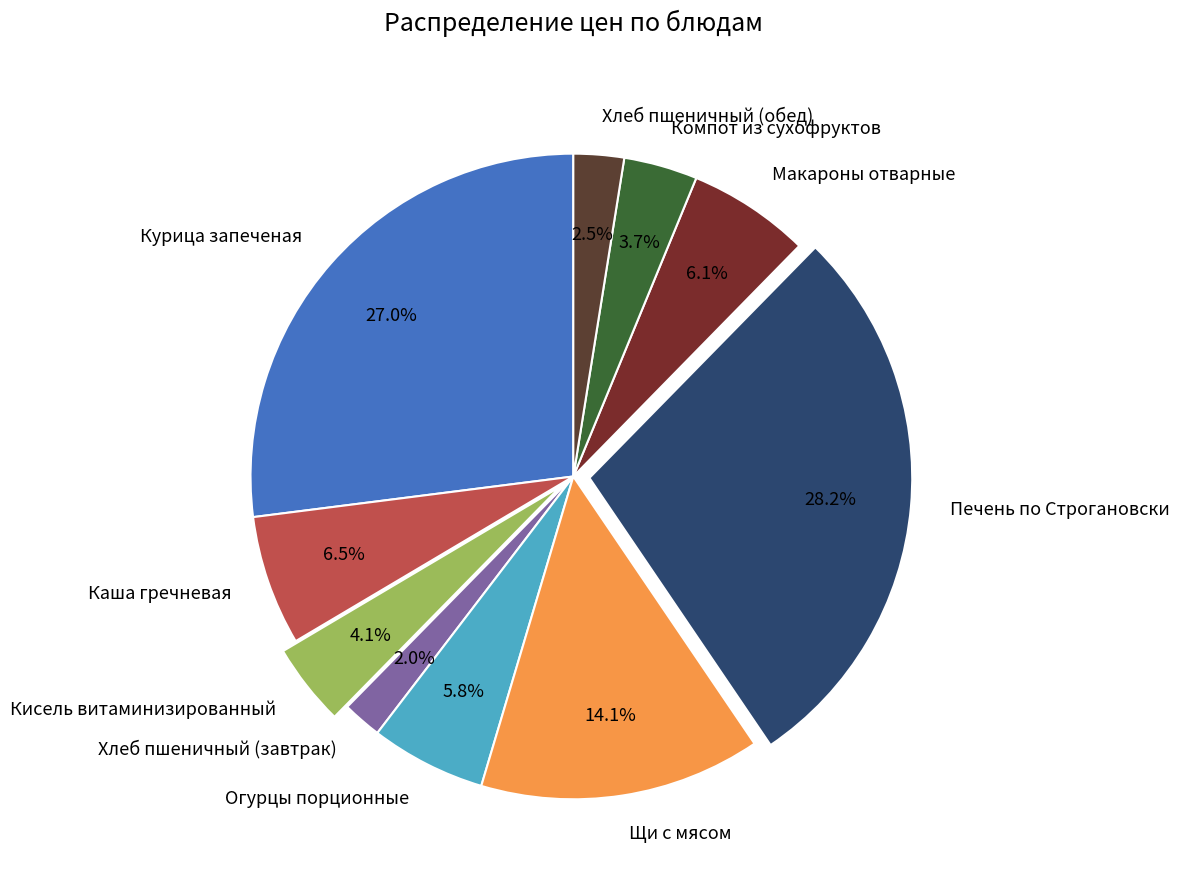

Which category has the smallest portion of the pie?

Хлеб пшеничный (завтрак)